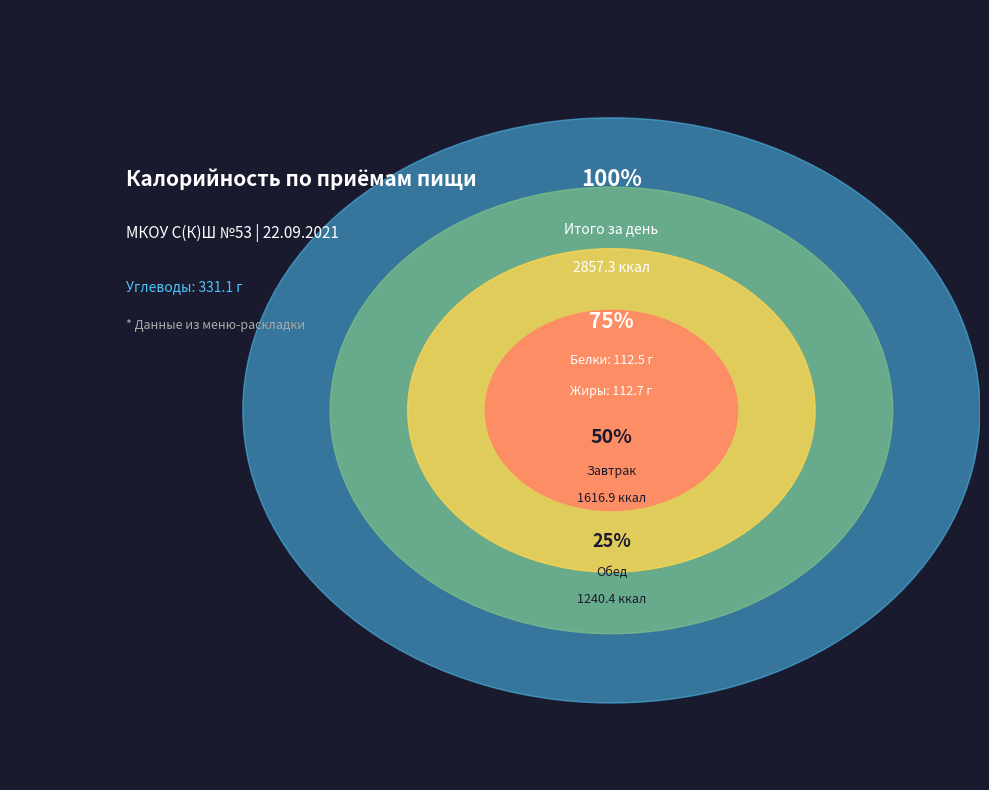

True or false: Завтрак accounts for 44% of the total.

False